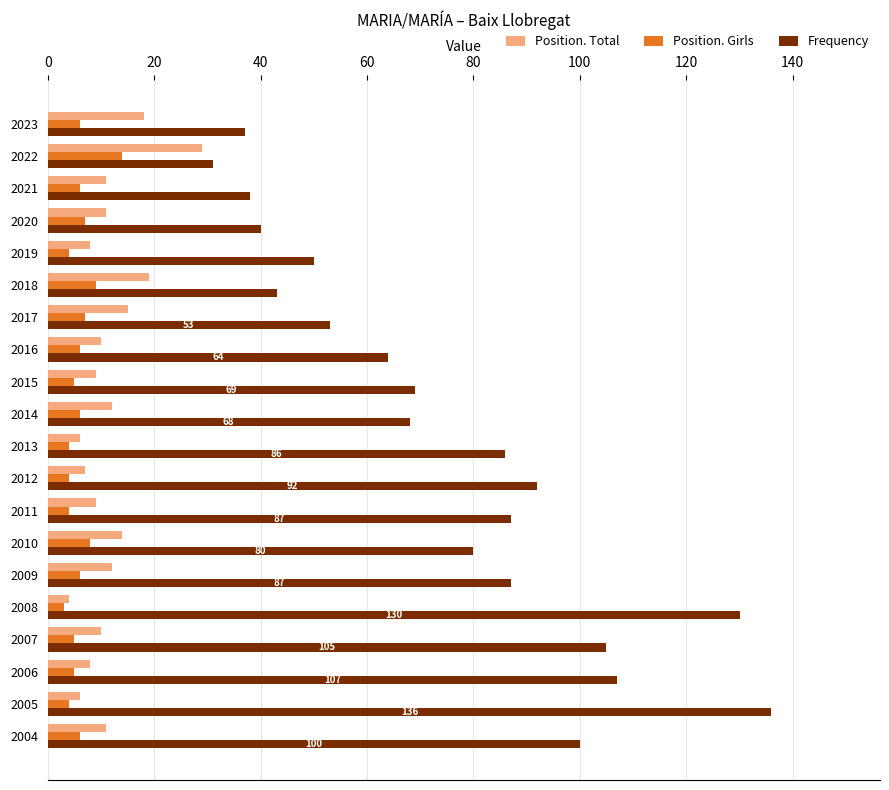

Which series has the largest total across all categories?

Frequency